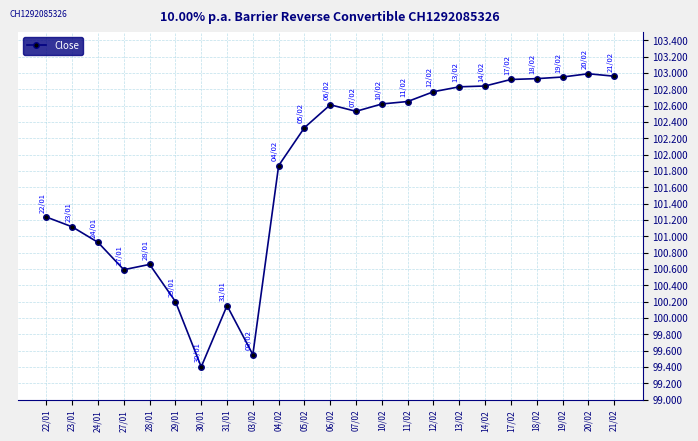

List the labels in order of value, smallest first.

30/01, 03/02, 31/01, 29/01, 27/01, 28/01, 24/01, 23/01, 22/01, 04/02, 05/02, 07/02, 06/02, 10/02, 11/02, 12/02, 13/02, 14/02, 17/02, 18/02, 19/02, 21/02, 20/02